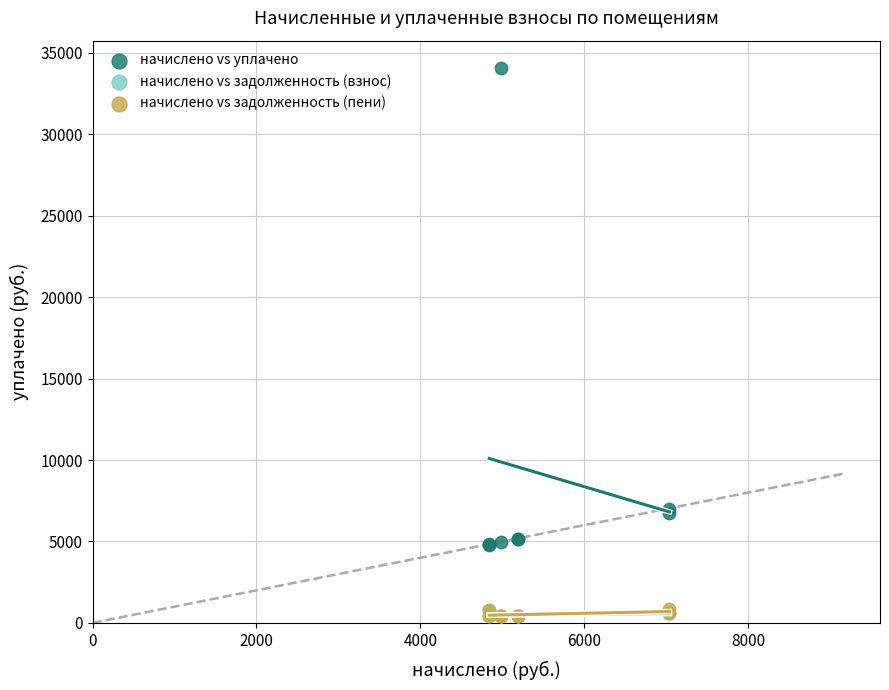

What are all the series names shown in the legend?

начислено vs уплачено, начислено vs задолженность (взнос), начислено vs задолженность (пени)